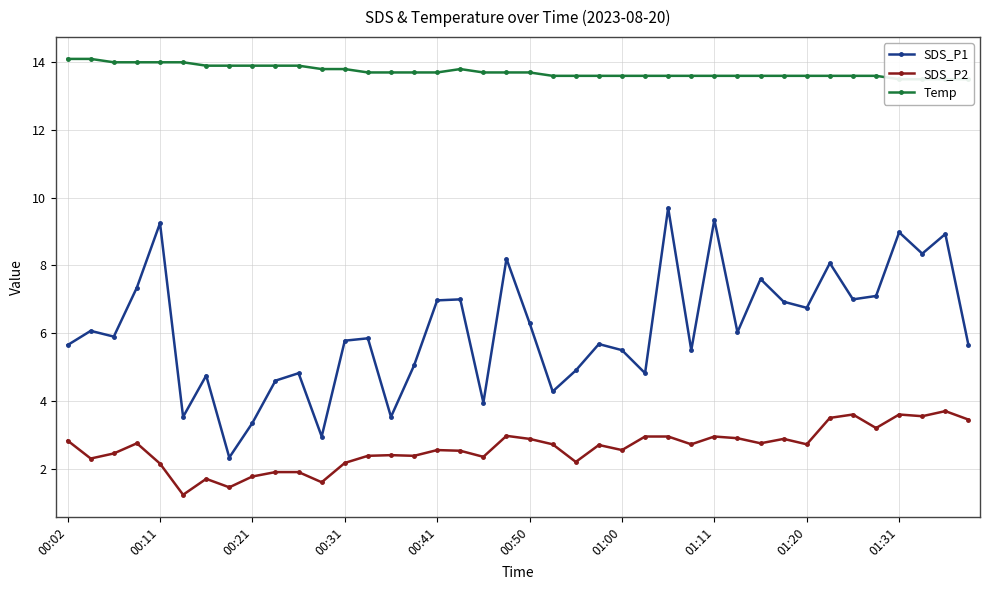

True or false: SDS_P1 has a value of 8.3 at 13.

False